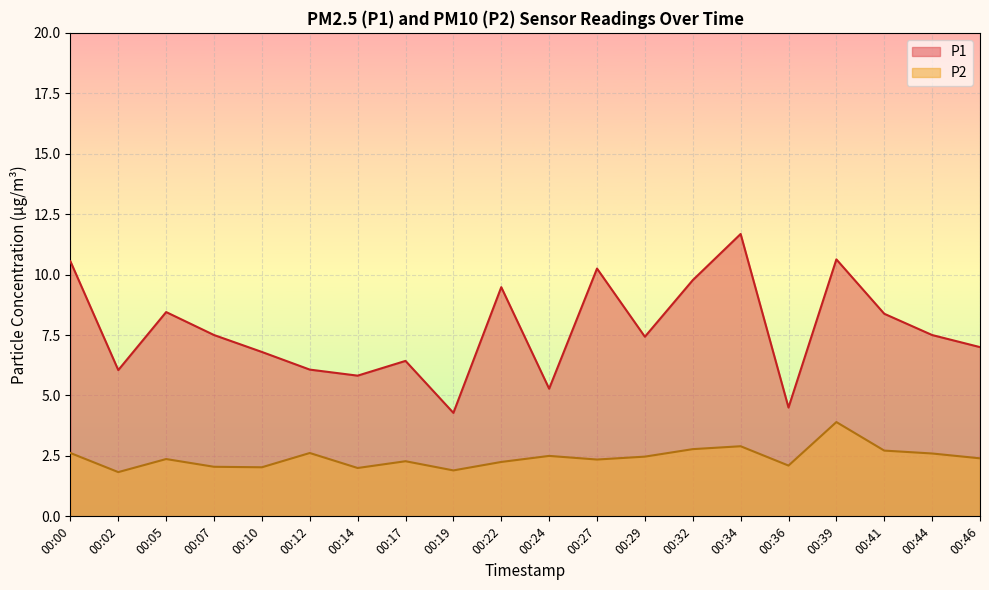

Between 00:32 and 00:46, which series saw the biggest shift?

P1